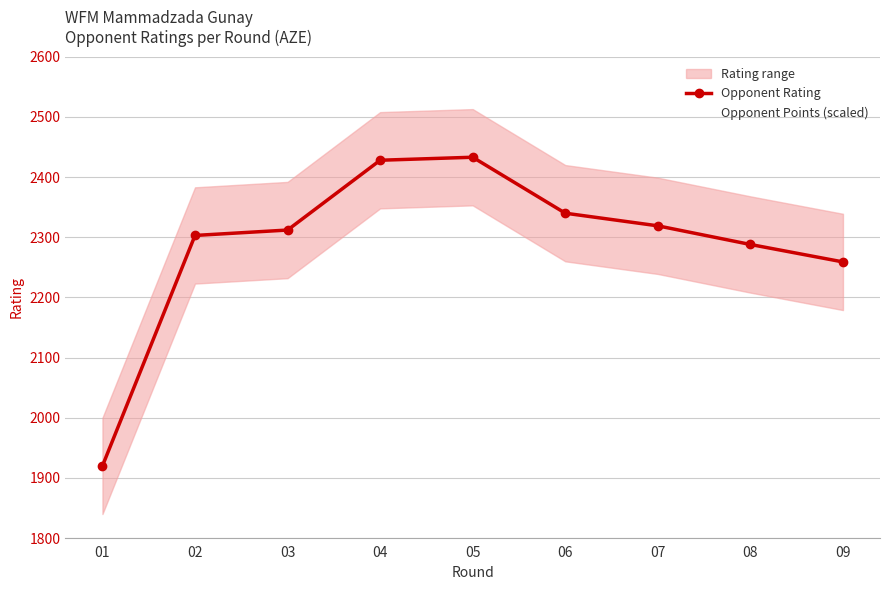

What is the smallest value displayed?

1800